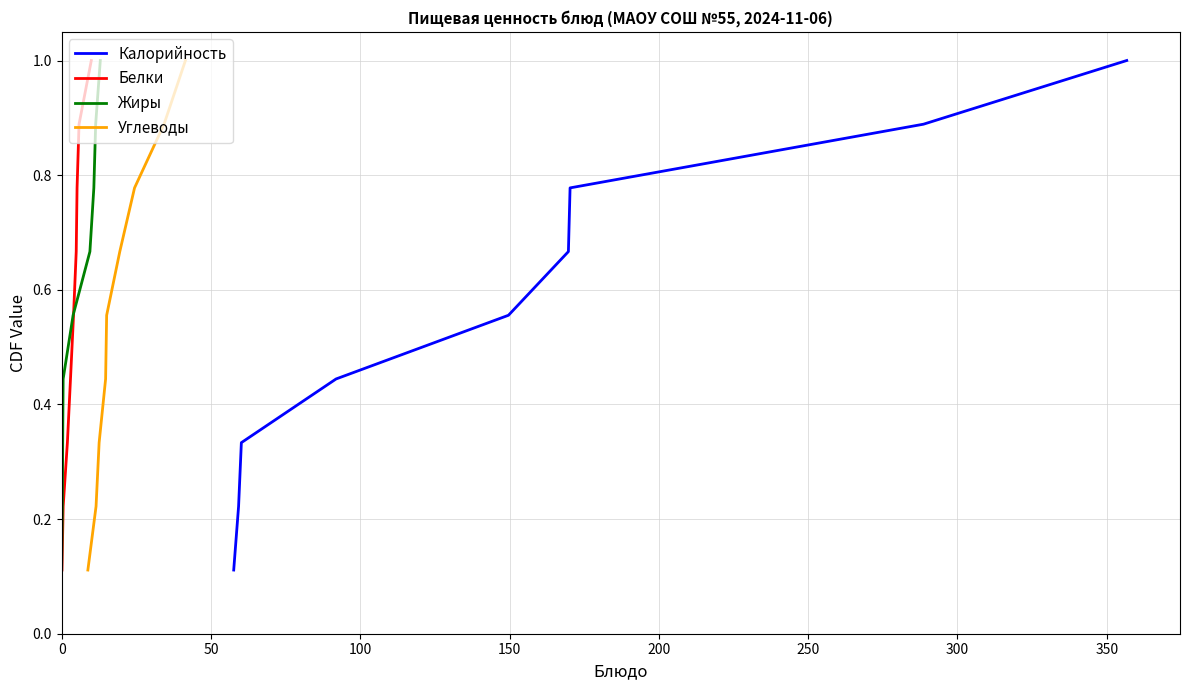

Between 350 and 400, which series saw the biggest shift?

Калорийность